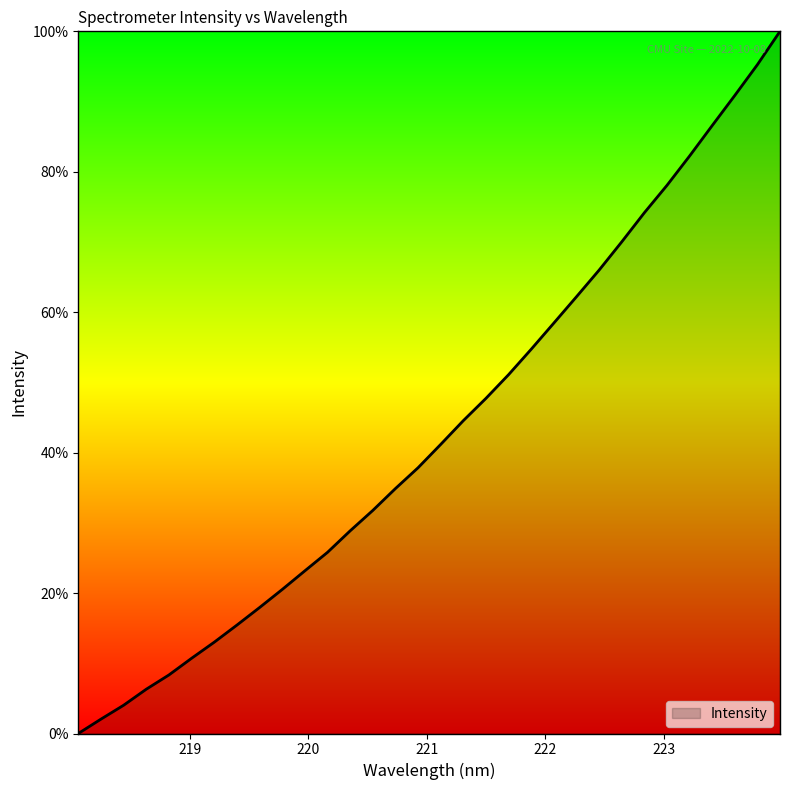

What is the maximum value shown in the chart?

100.0